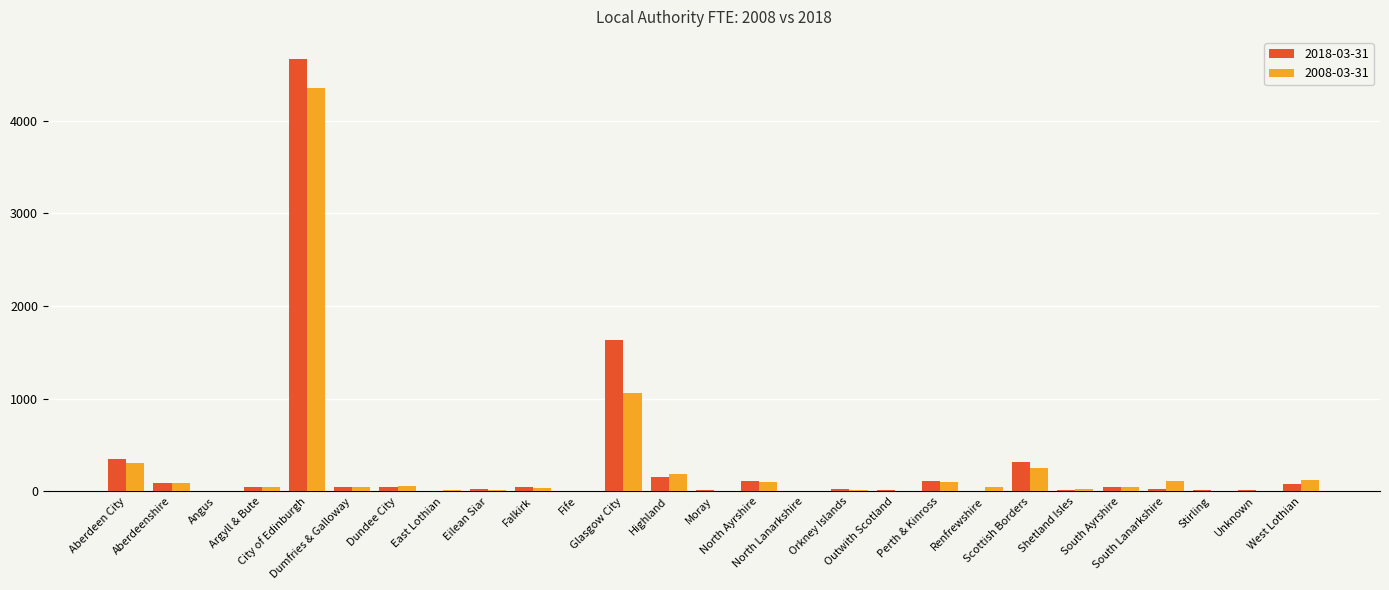

Are the bars grouped side by side (vs. stacked)?

Yes